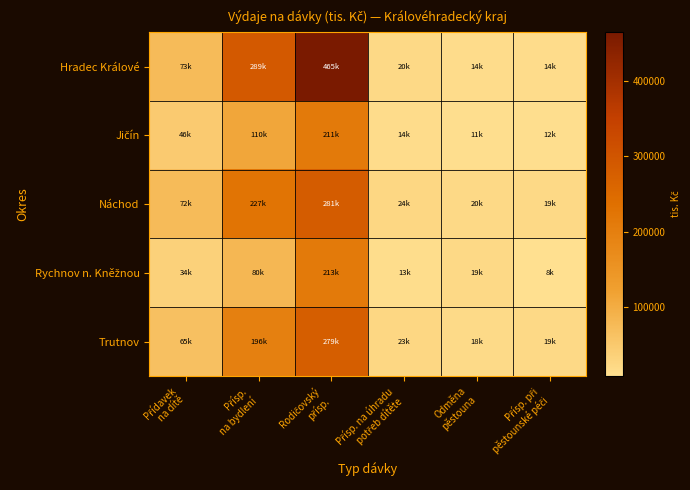

Which has a higher value, Rodičovský
přísp. or Přídavek
na dítě?

Rodičovský
přísp.